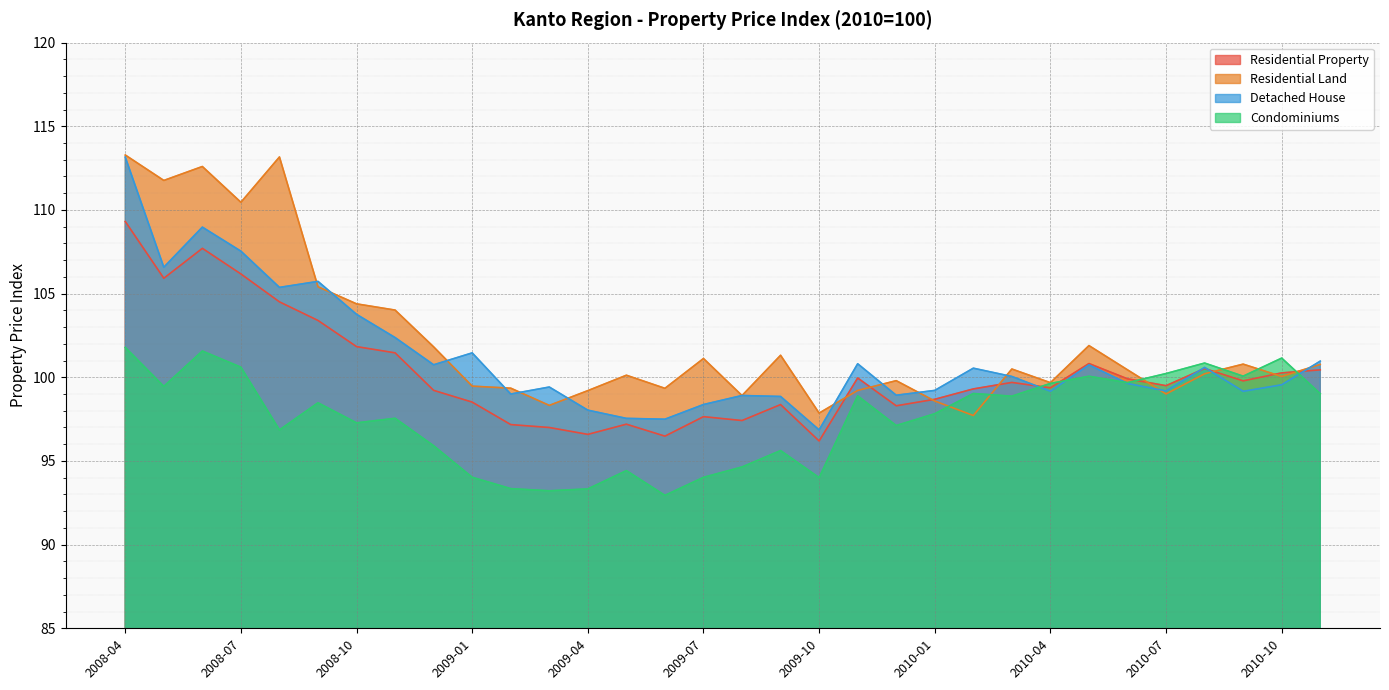

List the series in order of their overall mean, highest first.

Residential Land, Detached House, Residential Property, Condominiums